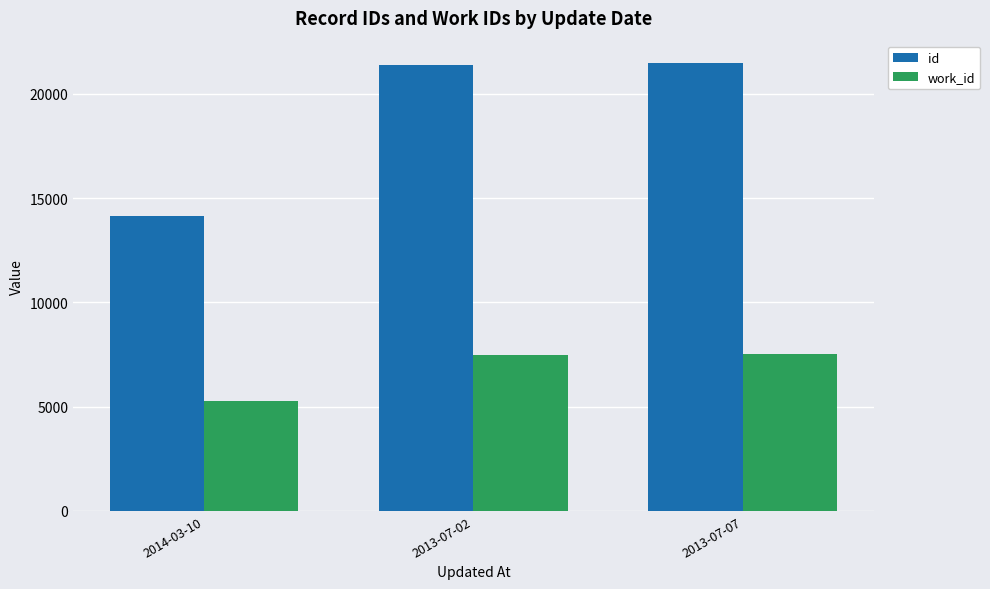

What value does the id series have at 2013-07-07?

21479